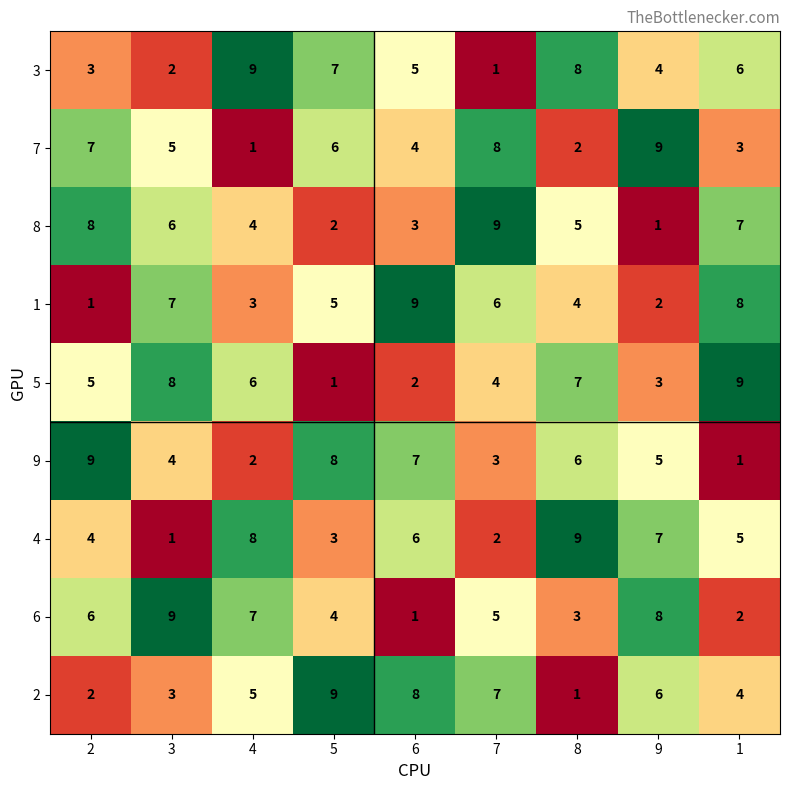

At which label does 6 reach its minimum?

6